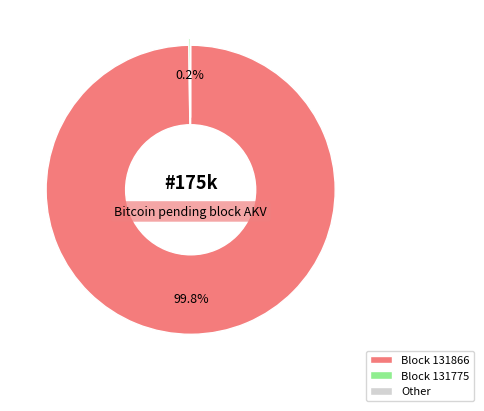

Is there any slice that represents more than half of the pie?

Yes